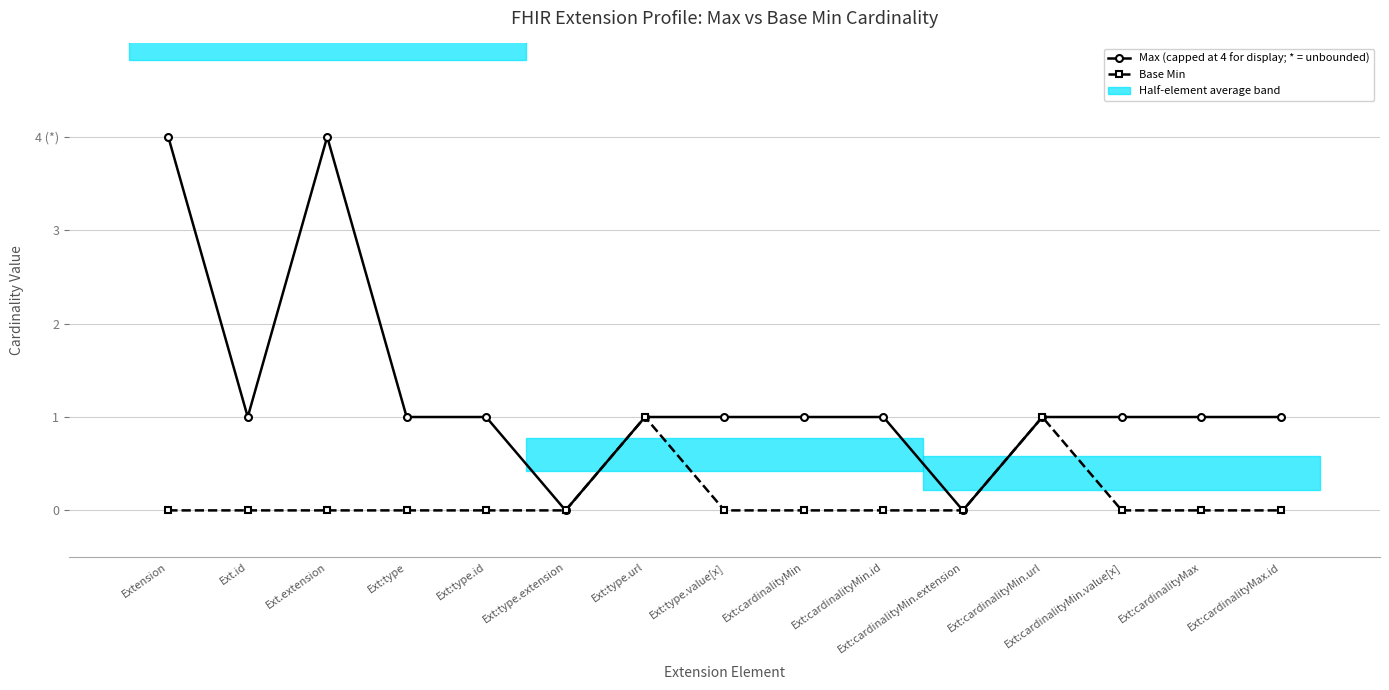

True or false: Max (capped at 4 for display; * = unbounded) has a value of 2 at Ext:cardinalityMax.

False